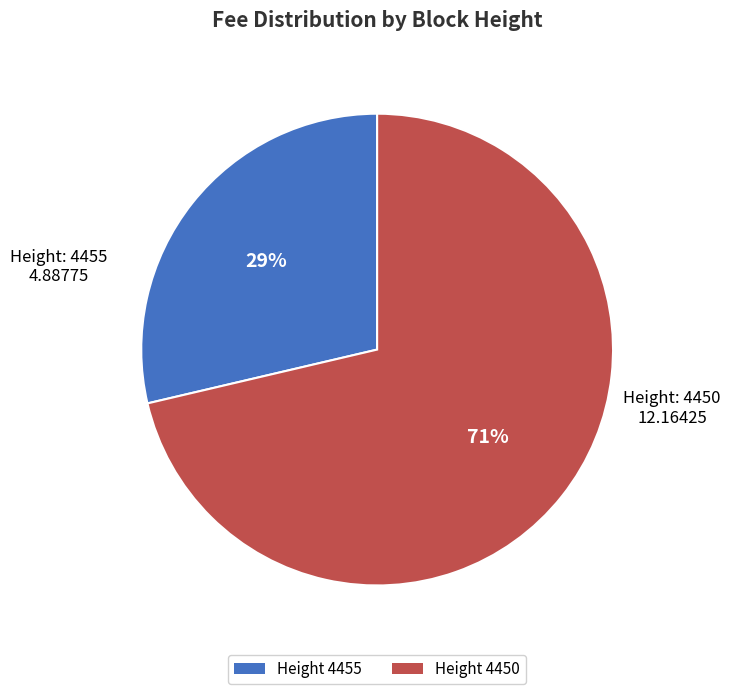

Is there a majority slice in this chart?

Yes